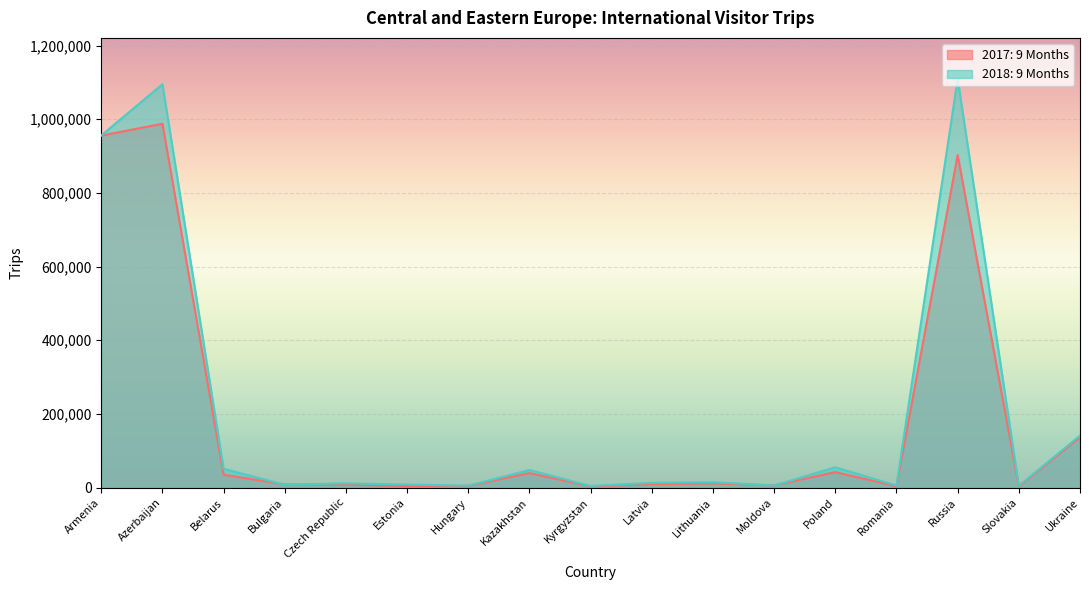

List the labels in order of 2018: 9 Months value, largest first.

Russia, Azerbaijan, Armenia, Ukraine, Poland, Belarus, Kazakhstan, Lithuania, Latvia, Czech Republic, Estonia, Bulgaria, Moldova, Romania, Hungary, Slovakia, Kyrgyzstan